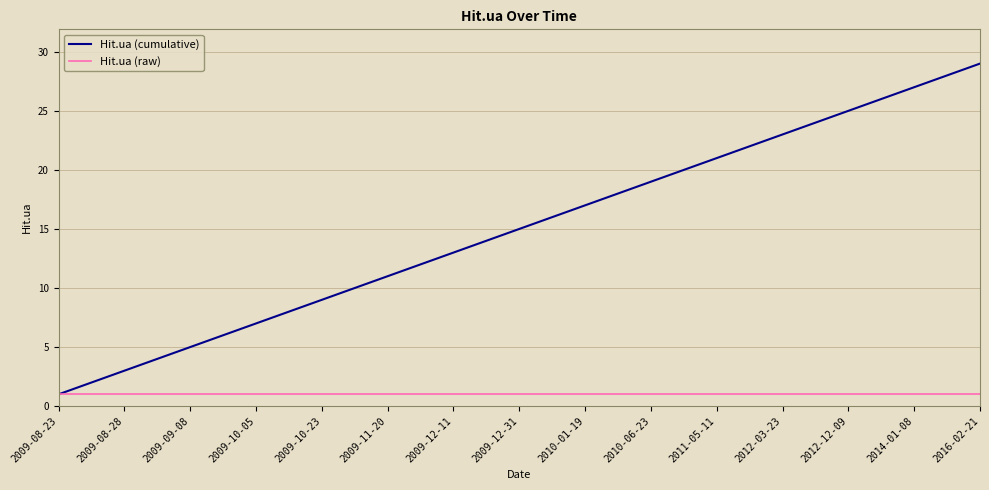

What is the maximum value shown in the chart?

29